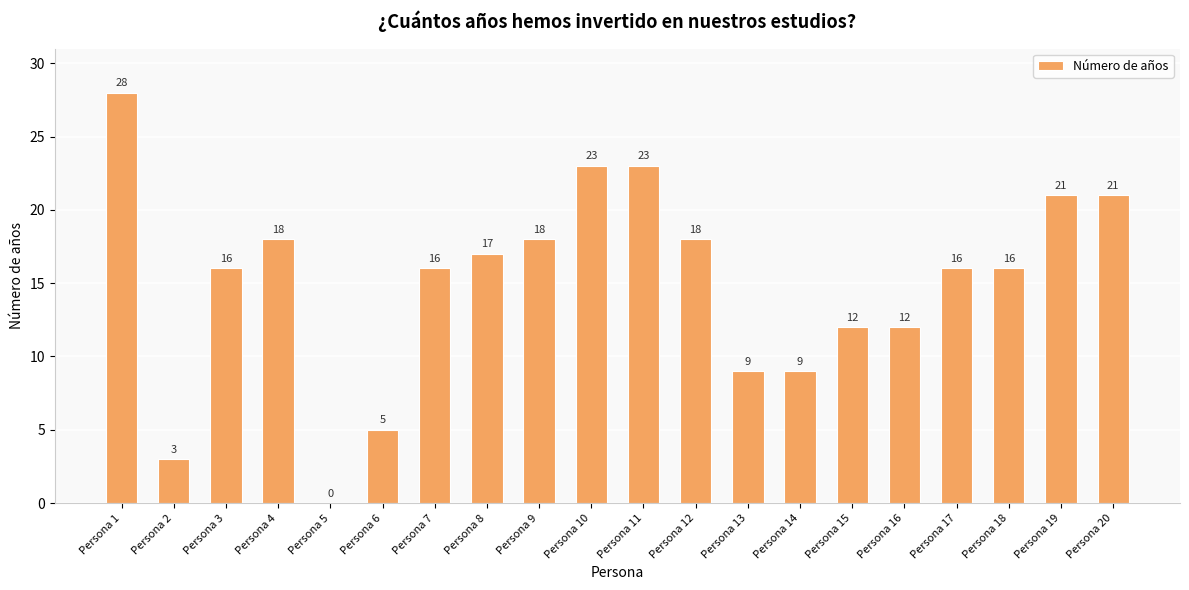

What is the sum of the values at Persona 16 and Persona 19?

33